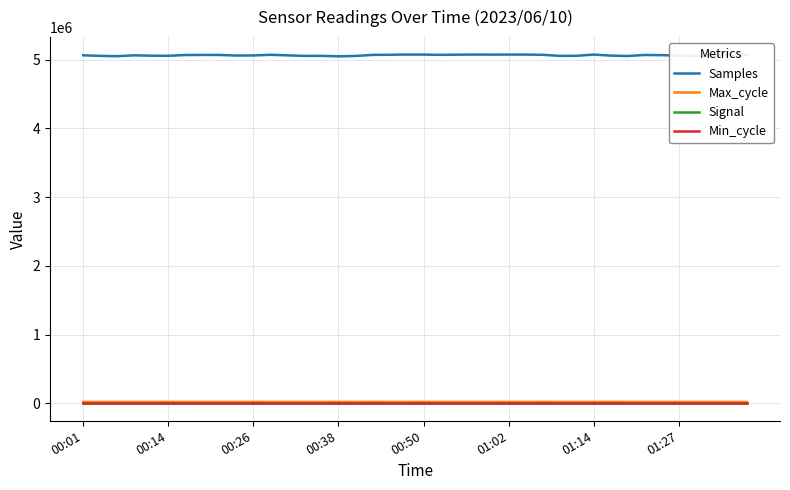

Which series has the largest total across all categories?

Samples